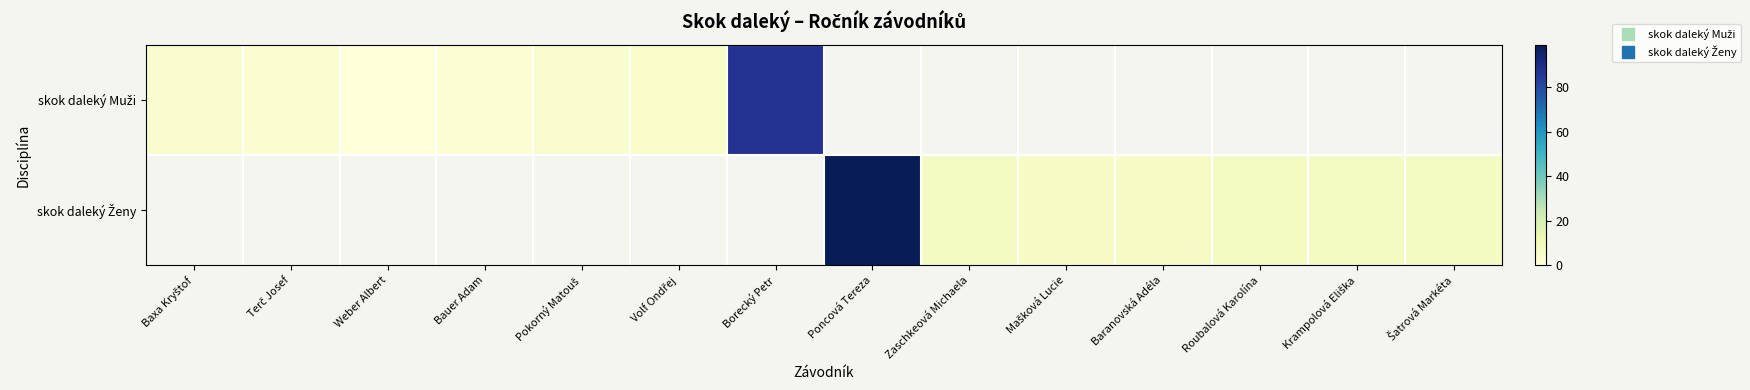

Is the value of skok daleký Ženy at Baxa Kryštof greater than the value of skok daleký Muži at Volf Ondřej?

No